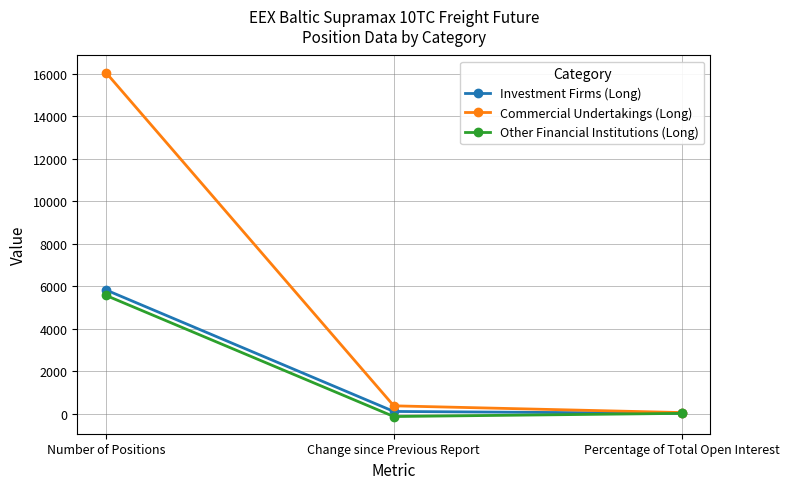

At which category is the sum across all series the highest?

Number of Positions